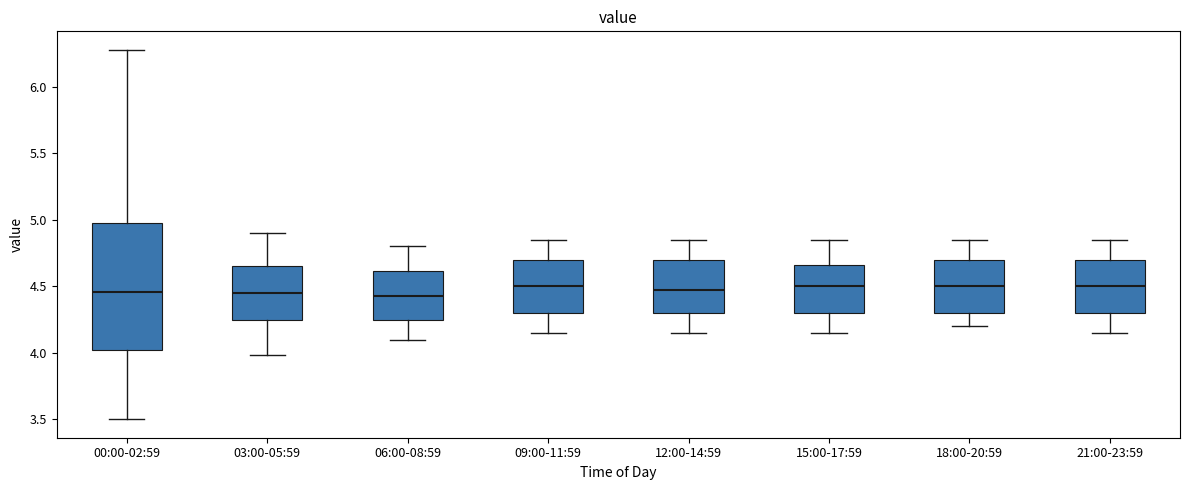

Reading left to right, read every box against the y-axis: the position of its median line, the range the box covers, and the ends of its whiskers. The values are not printed on the chart, so give them approximately, as read against the axis.

00:00-02:59: median 4.45, box 4.00 to 5.00, whiskers 3.50 to 6.30
03:00-05:59: median 4.45, box 4.25 to 4.65, whiskers 4.00 to 4.90
06:00-08:59: median 4.45, box 4.25 to 4.60, whiskers 4.10 to 4.80
09:00-11:59: median 4.50, box 4.30 to 4.70, whiskers 4.15 to 4.85
12:00-14:59: median 4.50, box 4.30 to 4.70, whiskers 4.15 to 4.85
15:00-17:59: median 4.50, box 4.30 to 4.65, whiskers 4.15 to 4.85
18:00-20:59: median 4.50, box 4.30 to 4.70, whiskers 4.20 to 4.85
21:00-23:59: median 4.50, box 4.30 to 4.70, whiskers 4.15 to 4.85